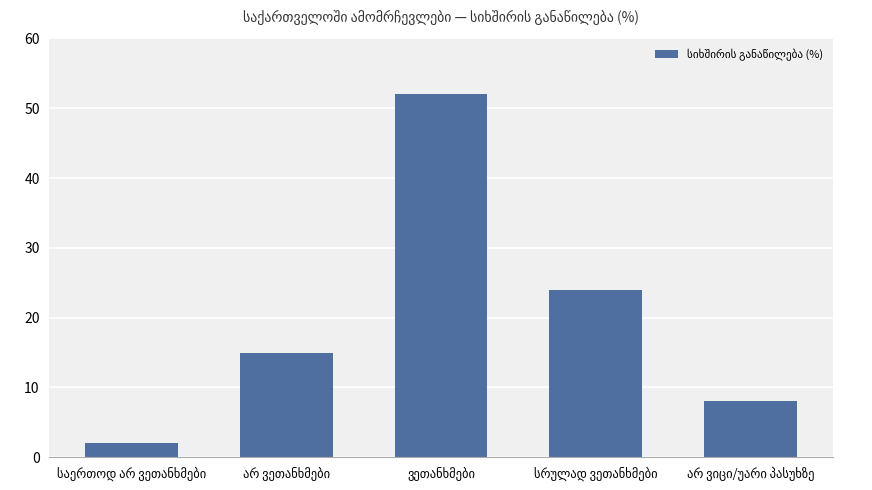

What is the value of the 3rd bar from the left?

52